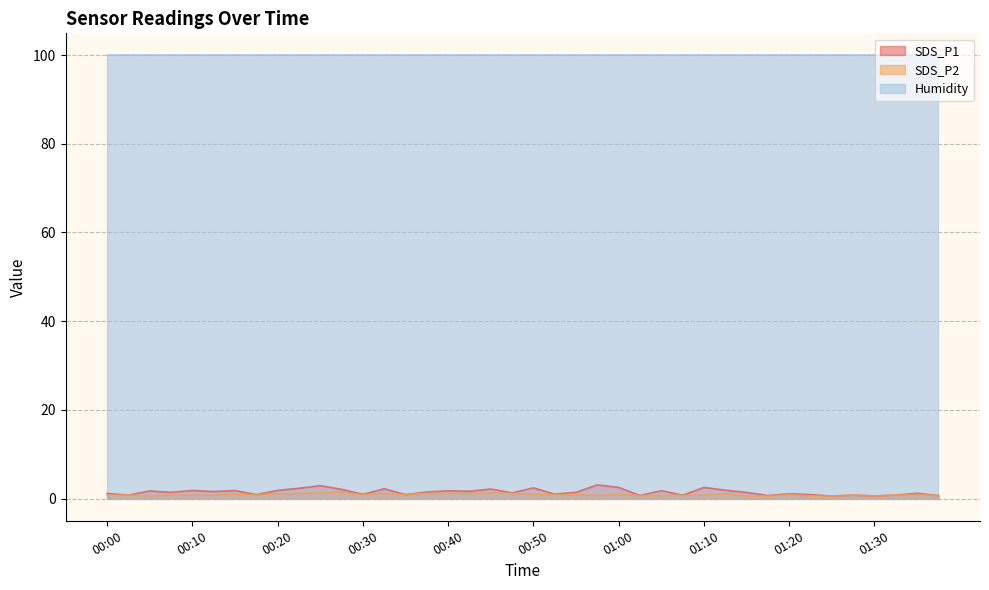

At which category is the sum across all series the highest?

00:25